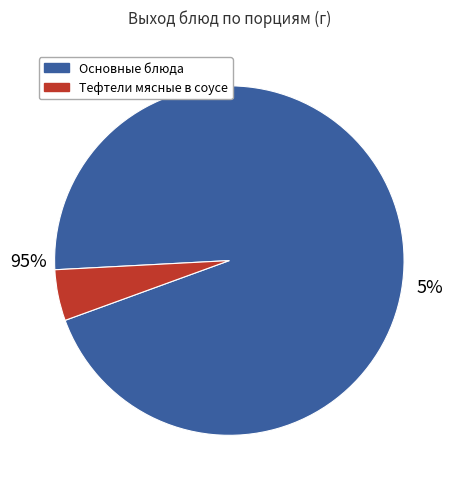

True or false: Хлеб рж. accounts for 1% of the total.

False